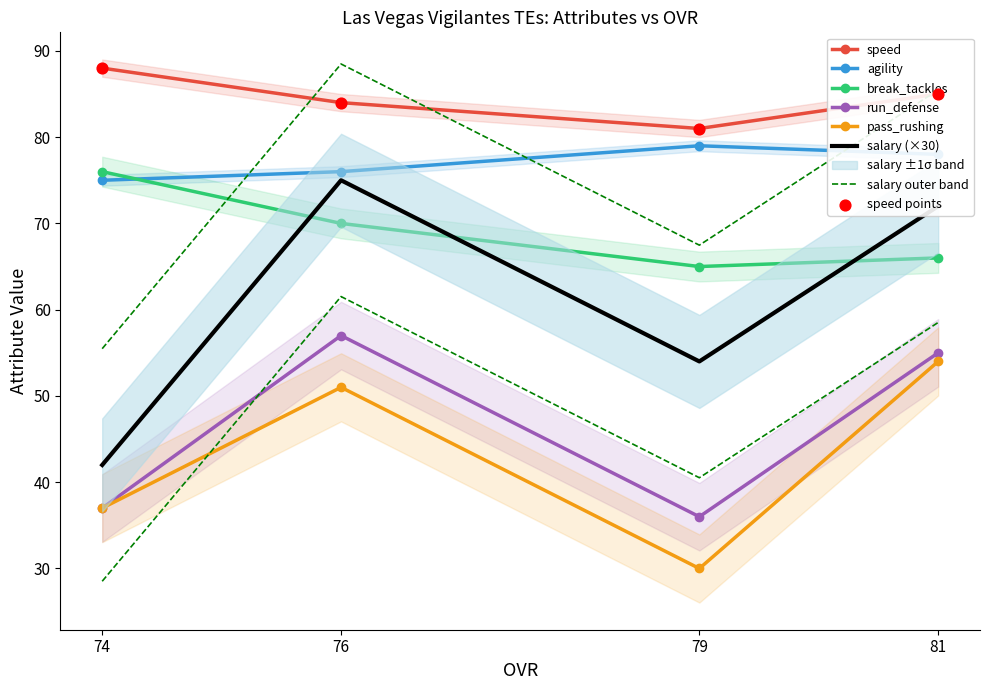

Which series has the widest spread of Y values?

pass_rushing